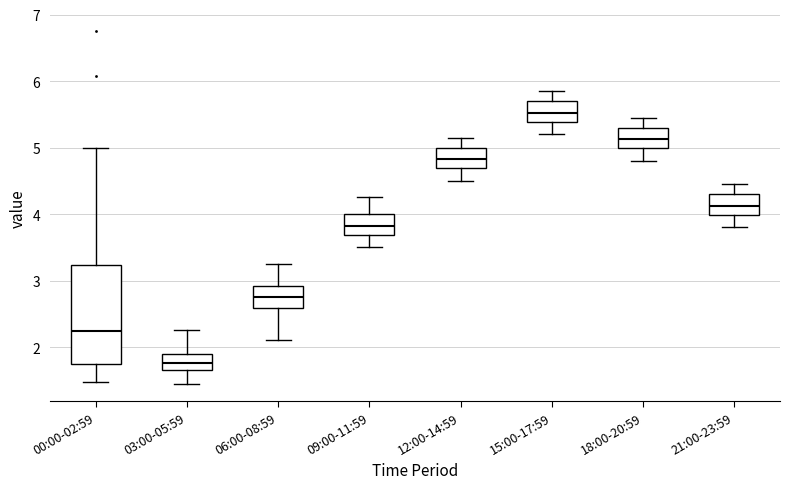

Reading left to right, read every box against the y-axis: the position of its median line, the range the box covers, and the ends of its whiskers. The values are not printed on the chart, so give them approximately, as read against the axis.

00:00-02:59: median 2.2, box 1.7 to 3.2, whiskers 1.5 to 5.0
03:00-05:59: median 1.8, box 1.7 to 1.9, whiskers 1.5 to 2.3
06:00-08:59: median 2.8, box 2.6 to 2.9, whiskers 2.1 to 3.3
09:00-11:59: median 3.8, box 3.7 to 4.0, whiskers 3.5 to 4.3
12:00-14:59: median 4.8, box 4.7 to 5.0, whiskers 4.5 to 5.2
15:00-17:59: median 5.5, box 5.4 to 5.7, whiskers 5.2 to 5.9
18:00-20:59: median 5.1, box 5.0 to 5.3, whiskers 4.8 to 5.5
21:00-23:59: median 4.1, box 4.0 to 4.3, whiskers 3.8 to 4.5